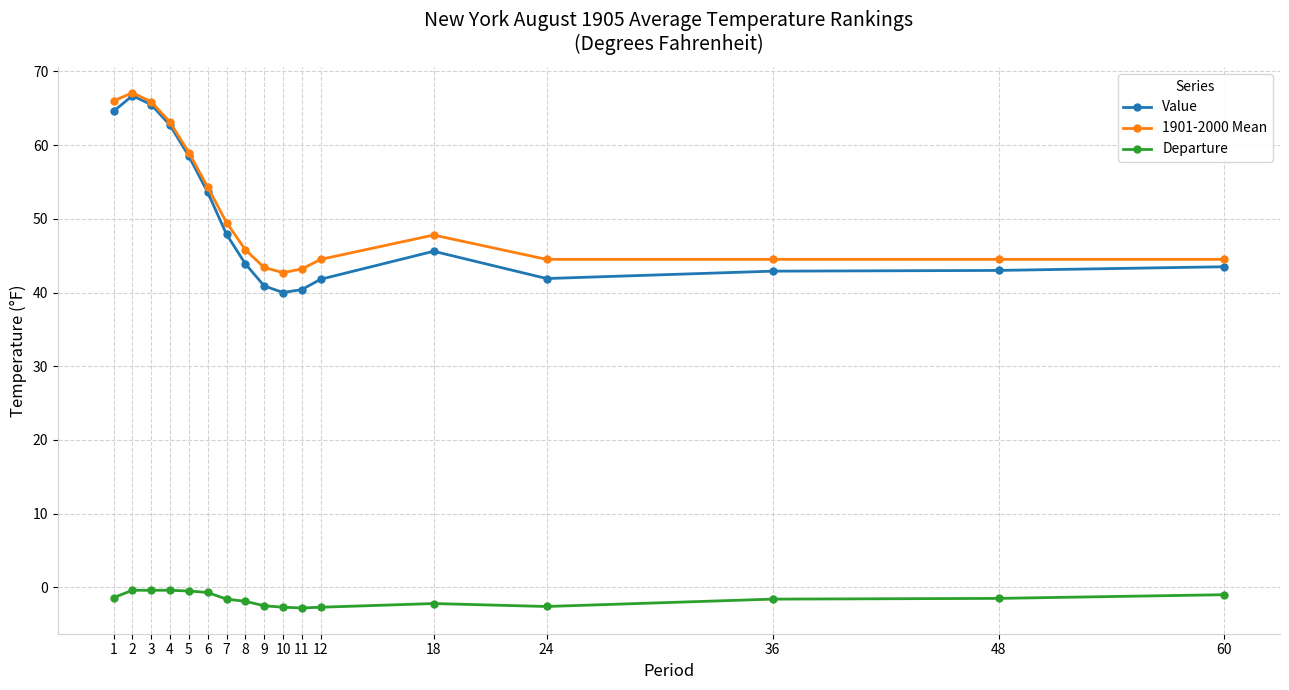

What is the average value of the Value series?

49.6